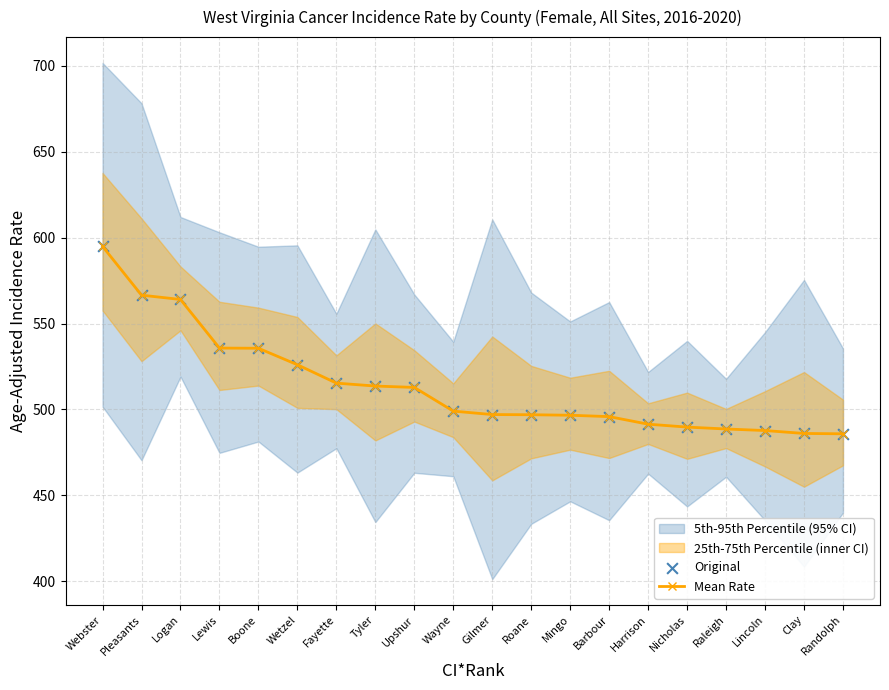

Which series reaches the minimum Y coordinate?

Mean Rate